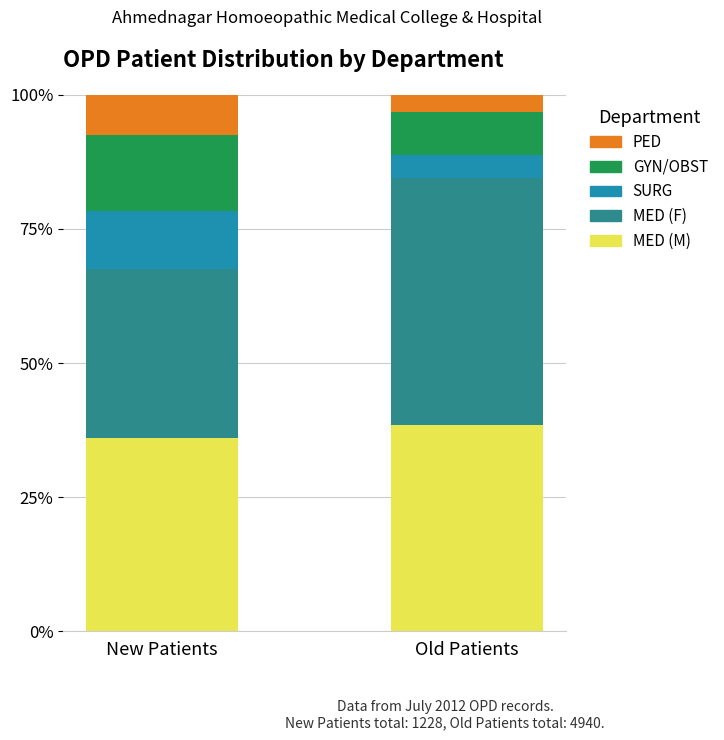

Rank the categories by MED (M) value from highest to lowest.

Old Patients, New Patients